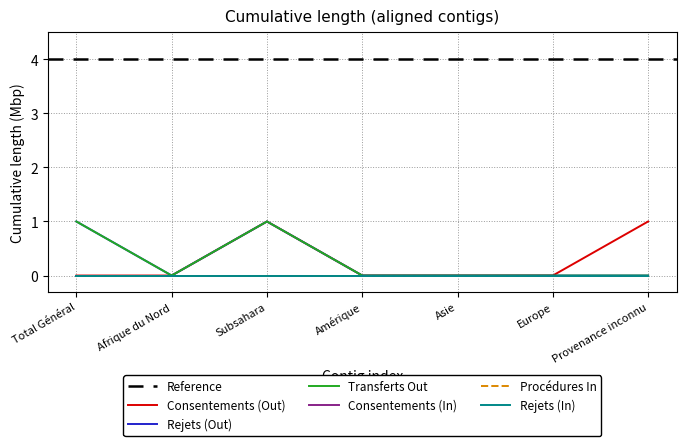

At which category is the sum across all series the highest?

Subsahara